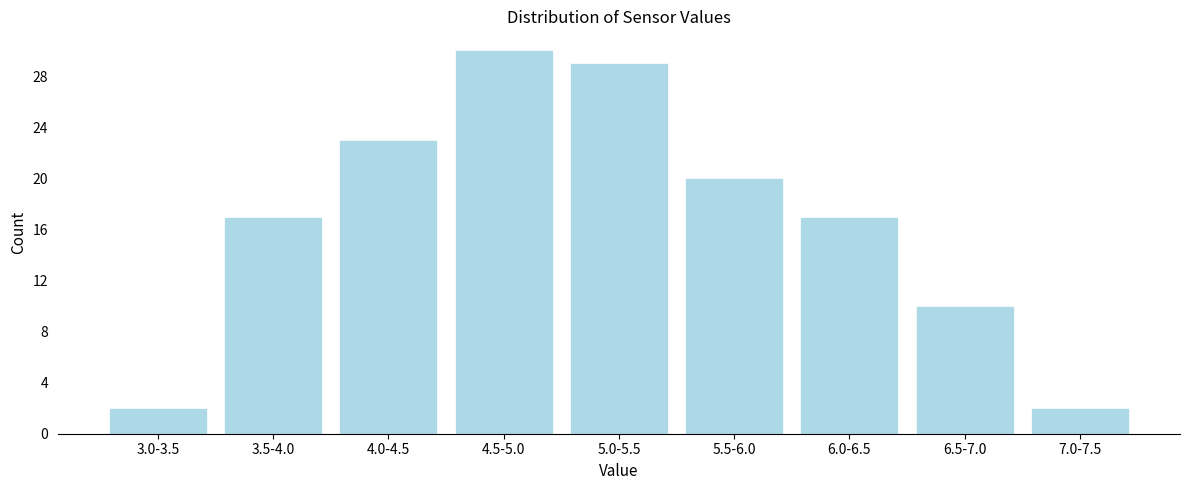

Reading right to left, what are all the values shown in this chart?

7.0-7.5=2	6.5-7.0=10	6.0-6.5=17	5.5-6.0=20	5.0-5.5=29	4.5-5.0=30	4.0-4.5=23	3.5-4.0=17	3.0-3.5=2